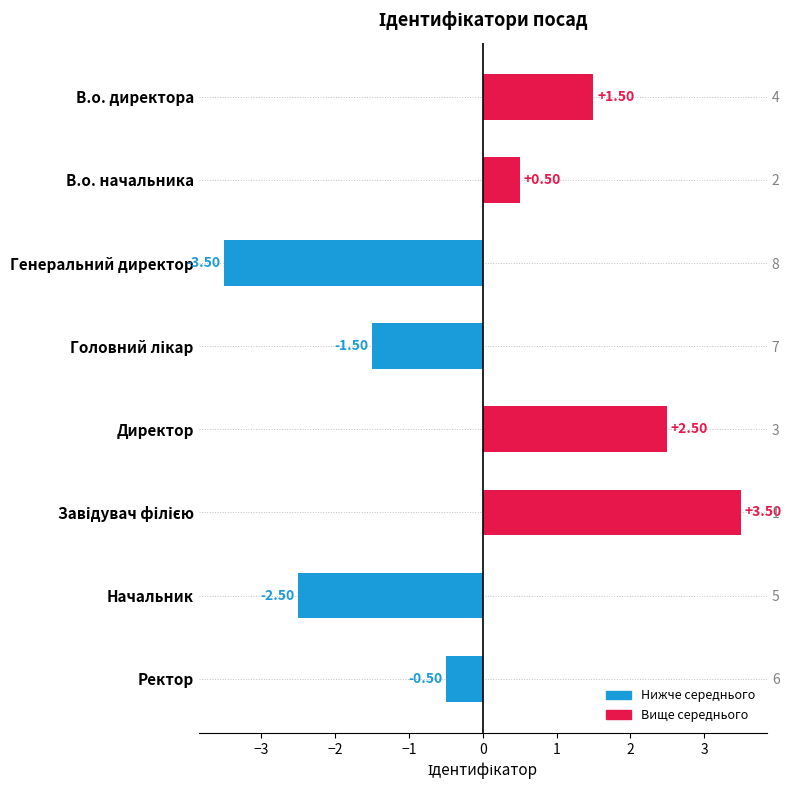

How many data points are less than 0?

4